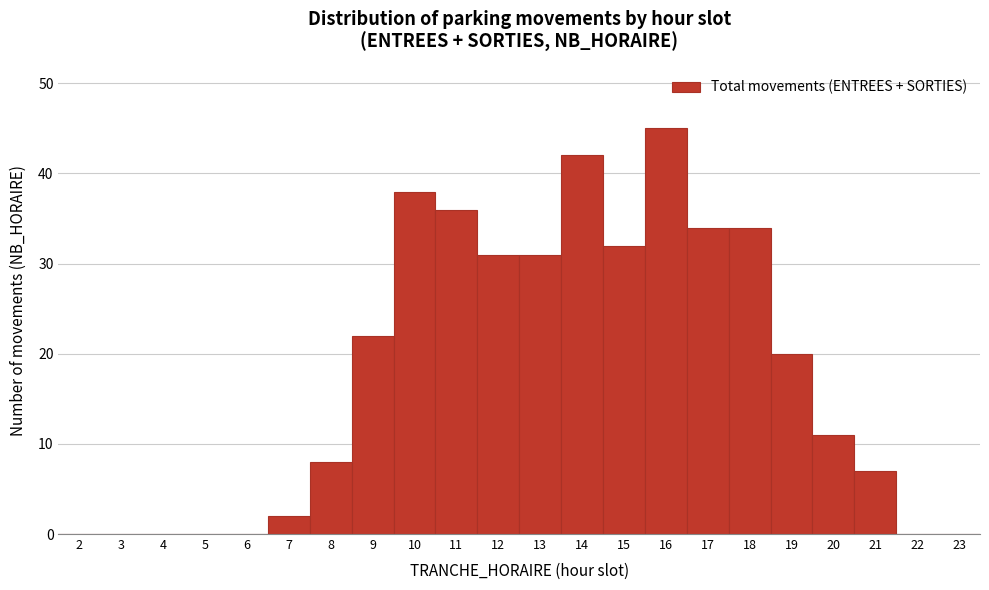

Over which range of the x-axis is the bar tallest?

15.5 to 16.5